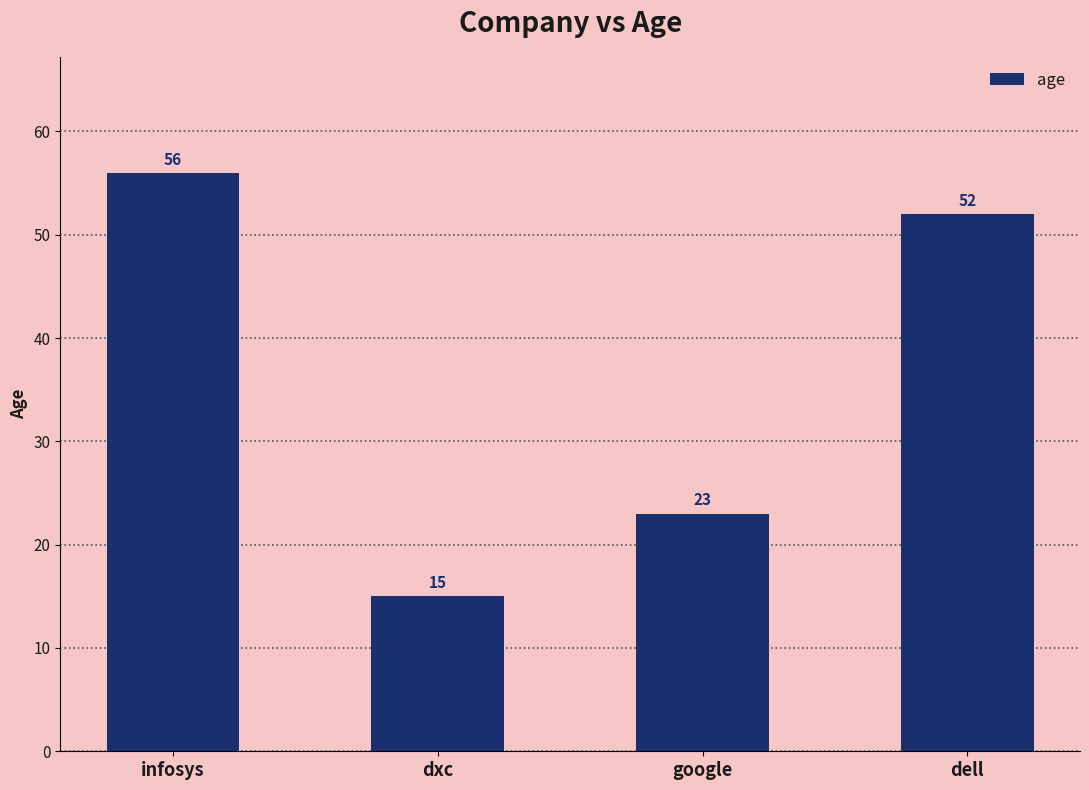

What is the label of the 1st bar from the right?

dell